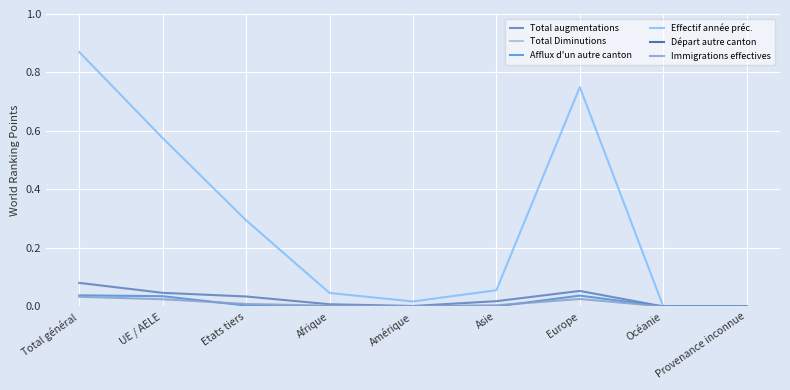

What are all the series names shown in the legend?

Total augmentations, Total Diminutions, Afflux d'un autre canton, Effectif année préc., Départ autre canton, Immigrations effectives